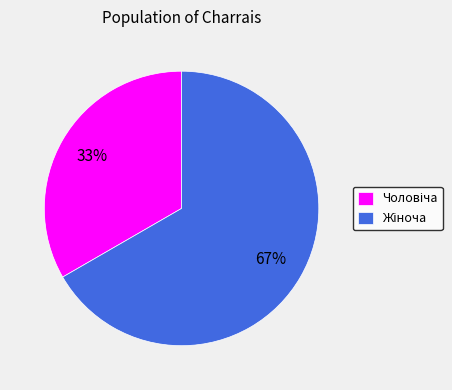

Is there any slice that represents more than half of the pie?

Yes